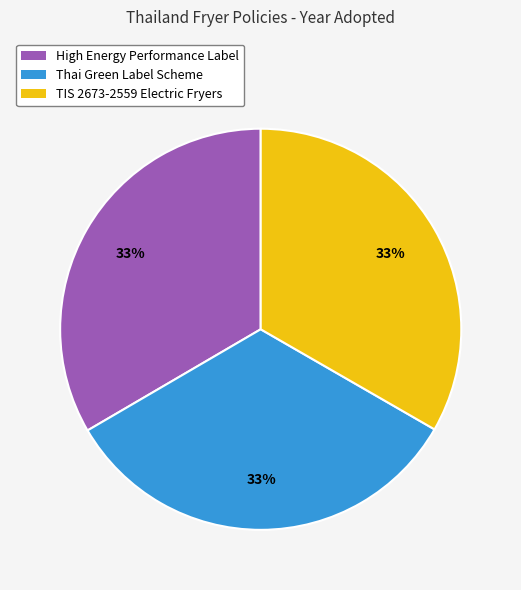

What is the ratio of the value at High Energy Performance Label to the value at Thai Green Label Scheme?

1.0